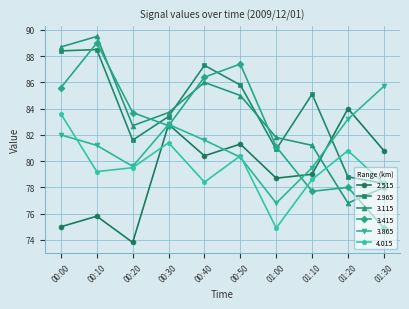

What is the value of the 3.865 point at the 5th from the left?

81.6